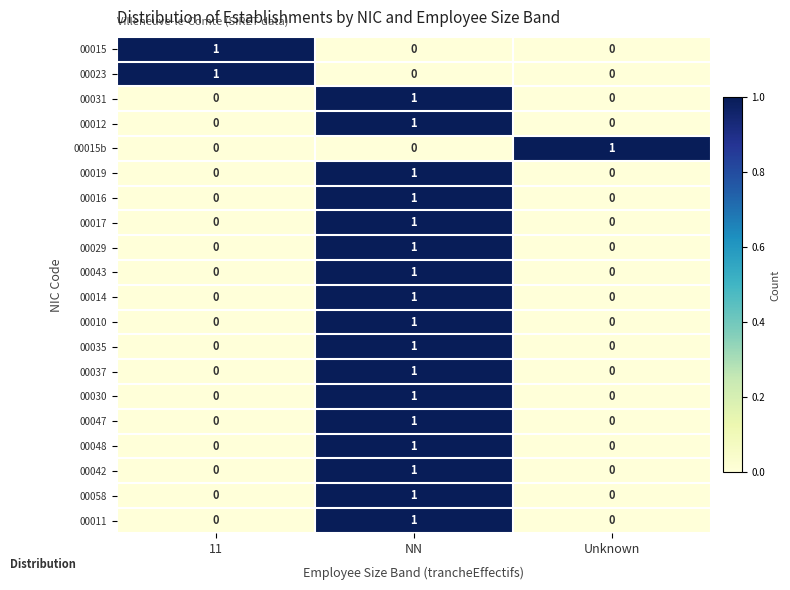

At which label does 00058 reach its peak?

NN